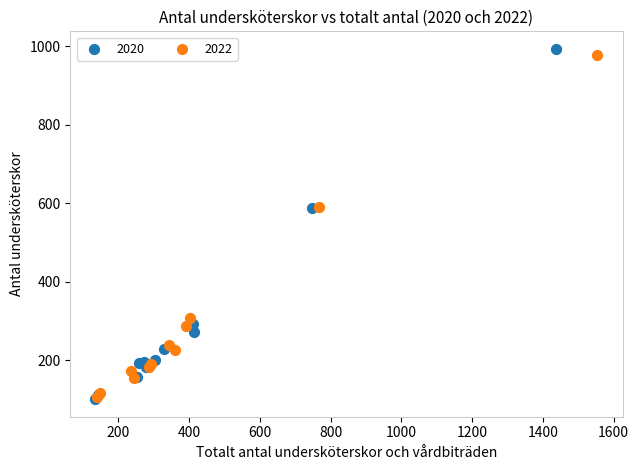

Which series has the widest spread of Y values?

2020